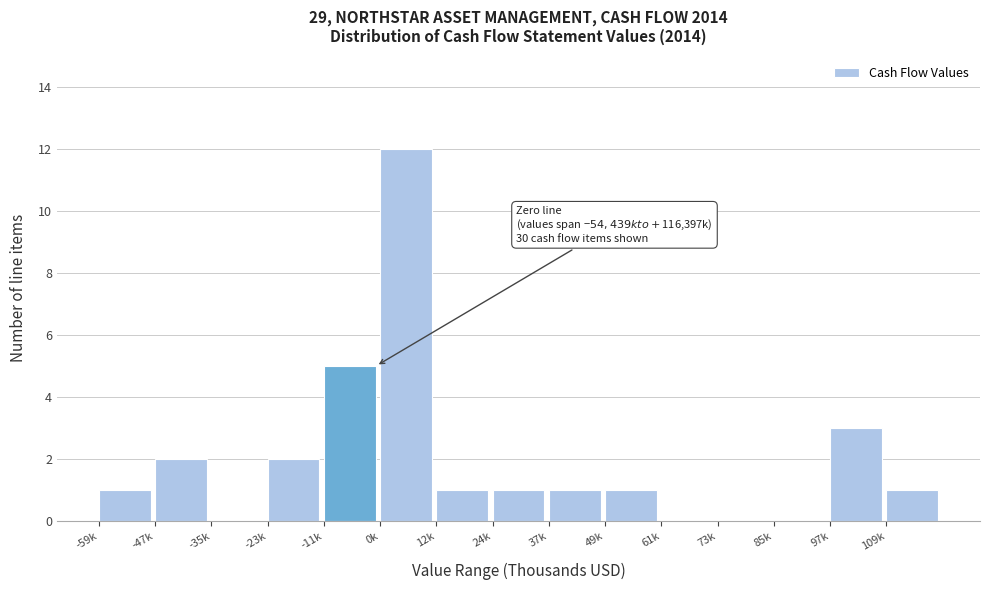

Reading left to right, what are all the values shown in this chart?

-59k=1	-47k=2	-35k=0	-23k=2	-11k=5	0k=12	12k=1	24k=1	37k=1	49k=1	61k=0	73k=0	85k=0	97k=3	109k=1